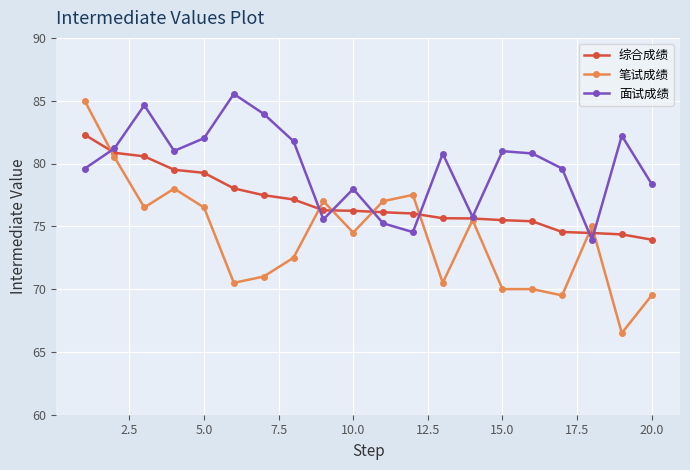

At how many categories does at least one series exceed 69?

20